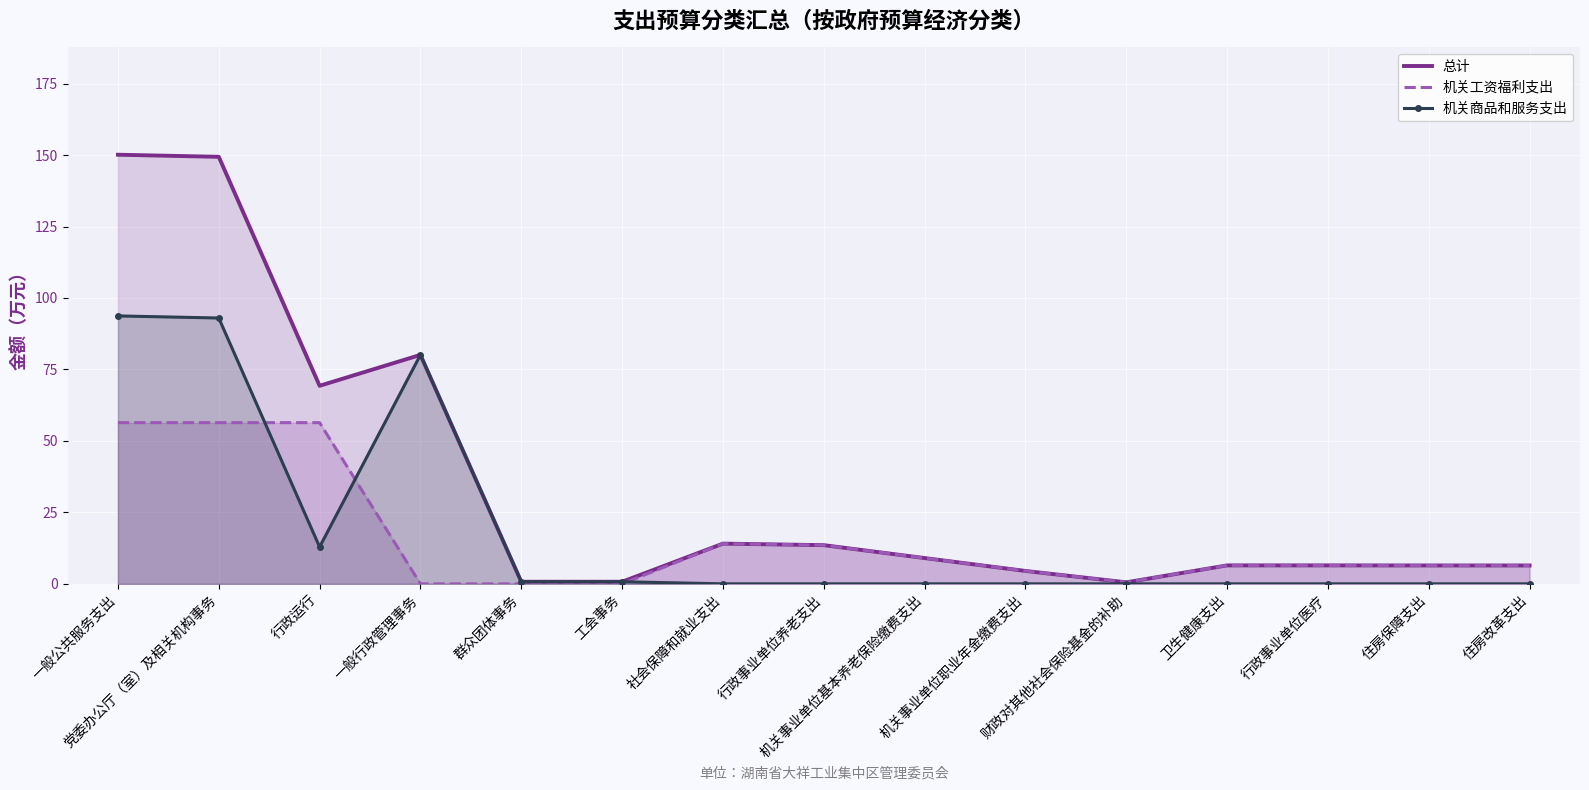

How many data points in 总计 are less than 6?

4